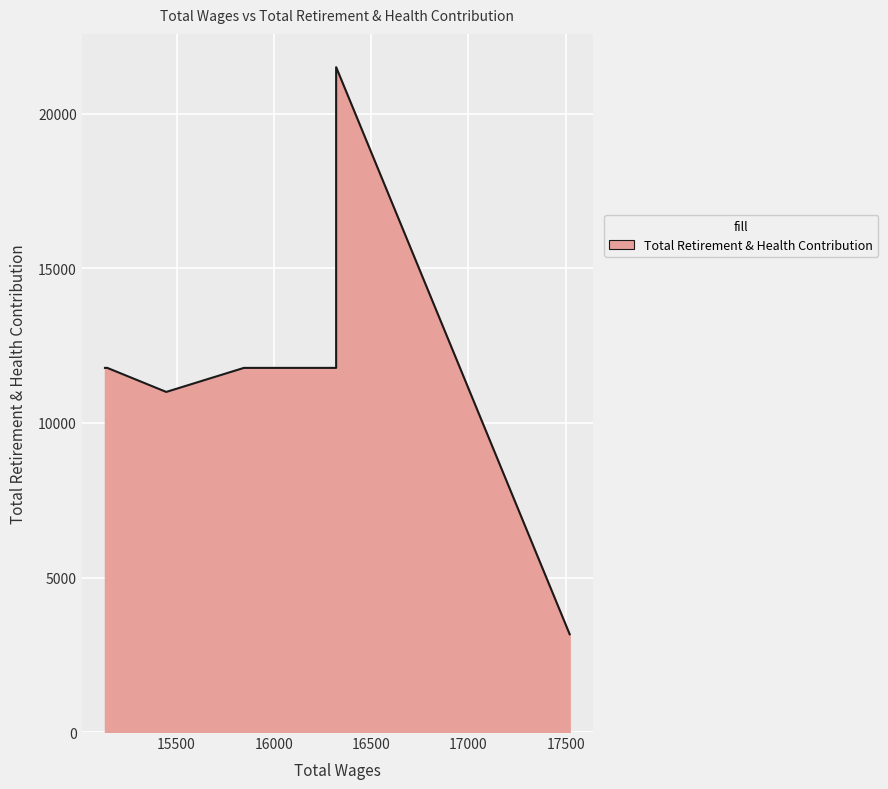

How many data points are less than 11783?

2